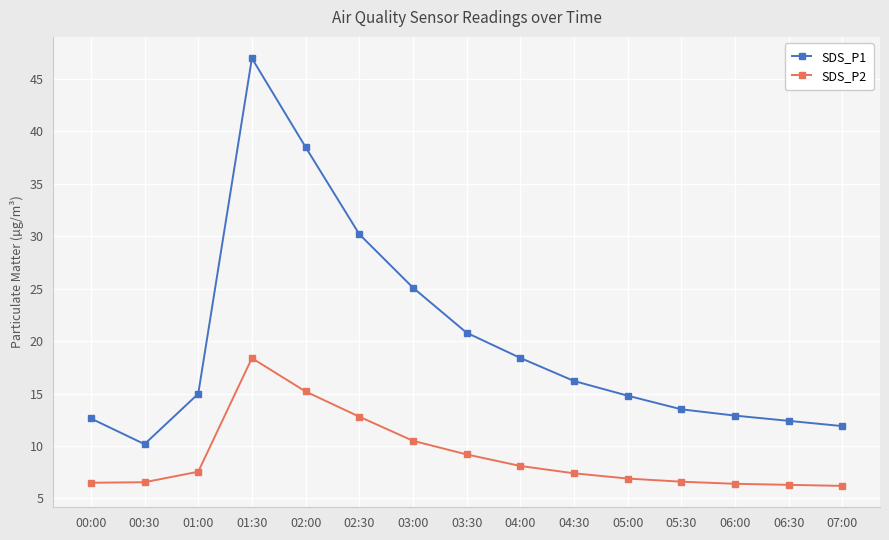

At which category is the sum across all series the highest?

01:30